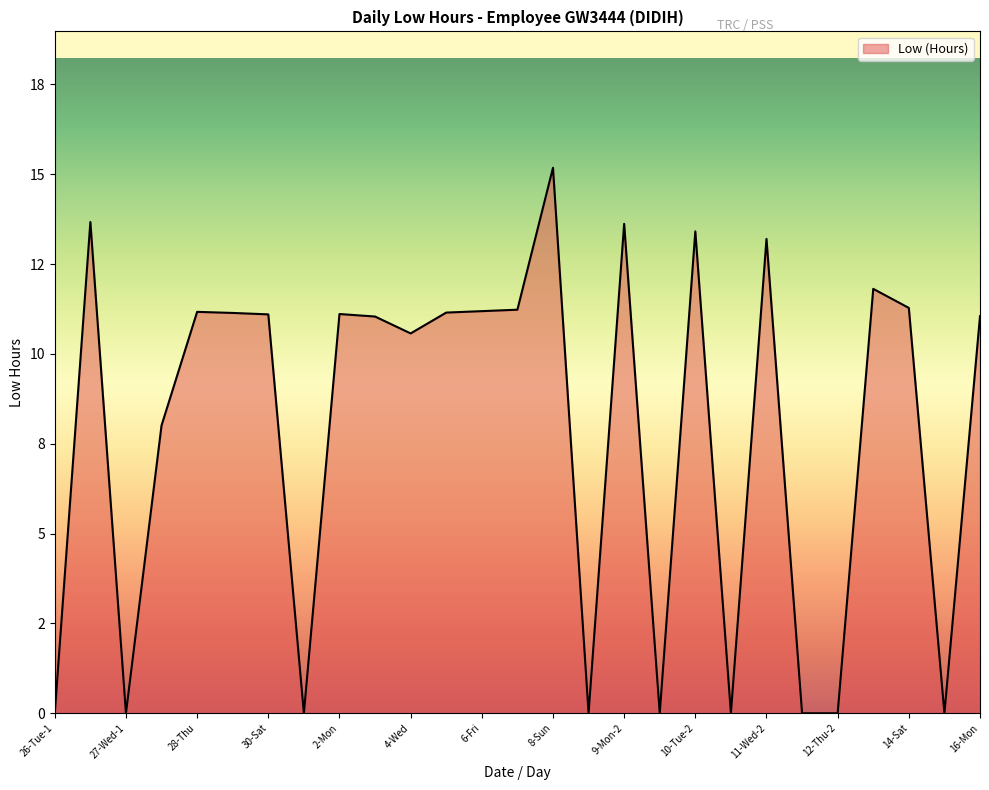

What is the label of the 11th point from the left?

4-Wed